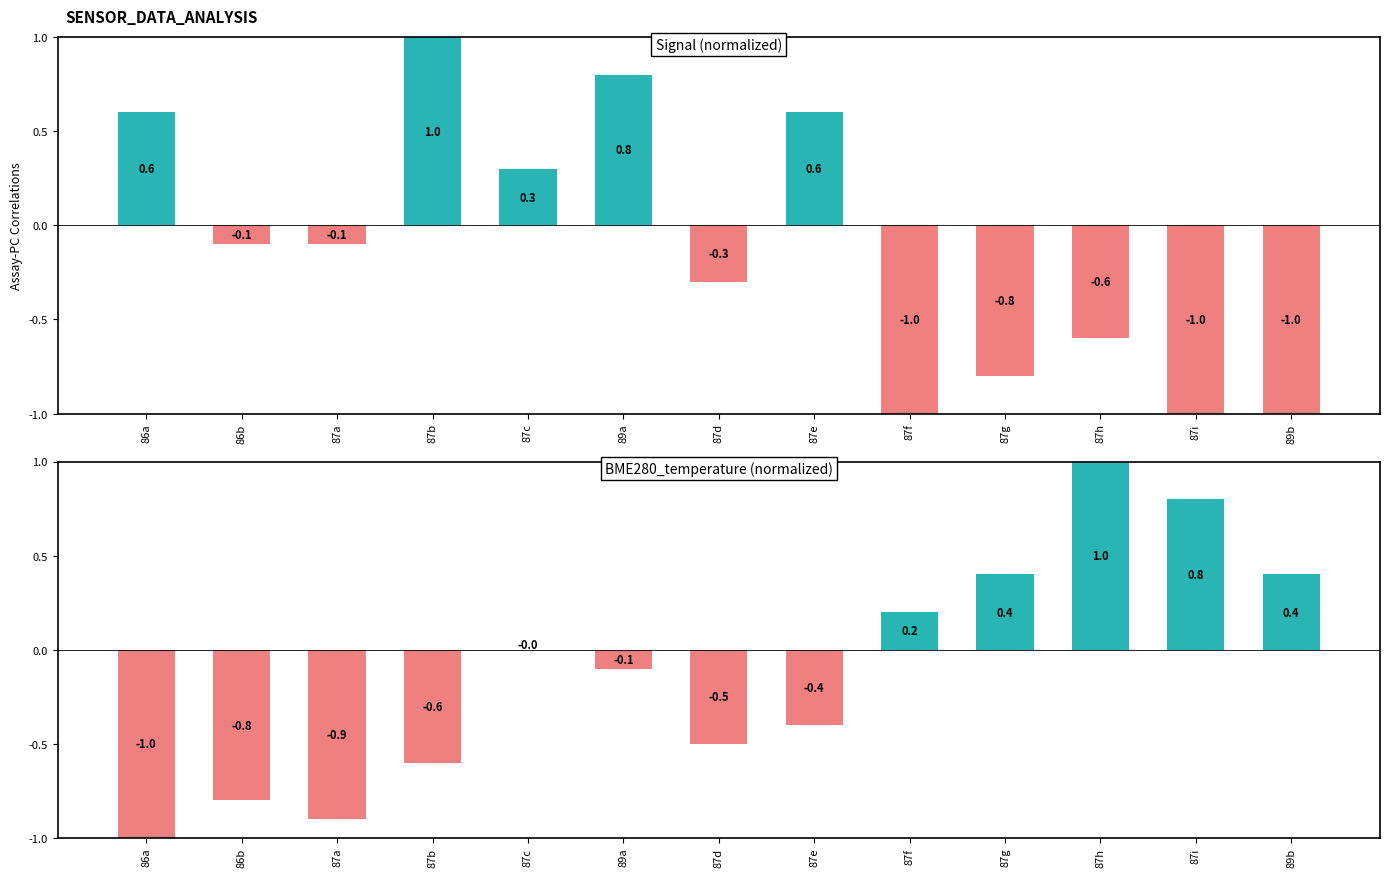

What is the difference between the highest and lowest values at 86a?

1.6